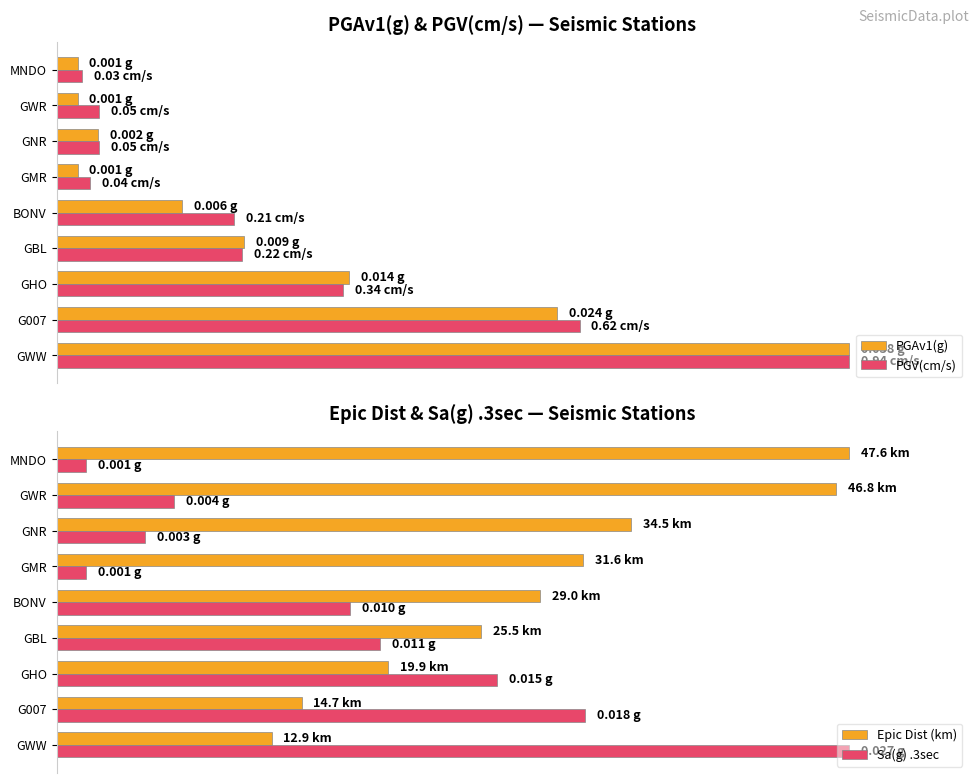

What are all the series names shown in the legend?

PGAv1(g), PGV(cm/s), Epic Dist (km), Sa(g) .3sec